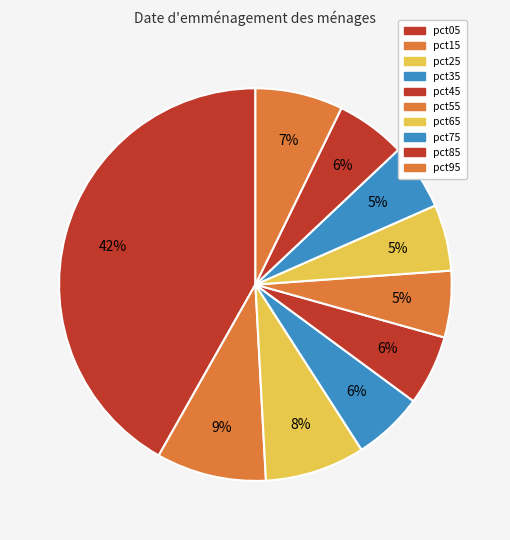

What is the change in value from pct75 to pct95?

+0.1